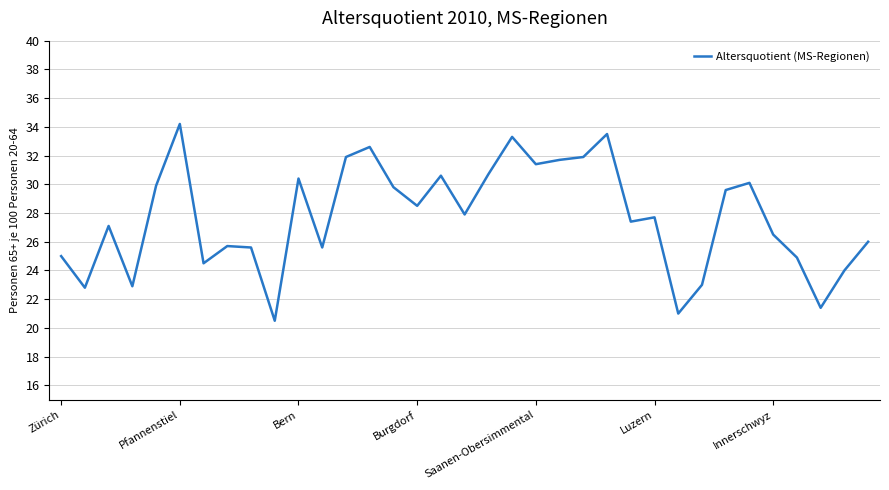

What is the minimum value shown in the chart?

20.5